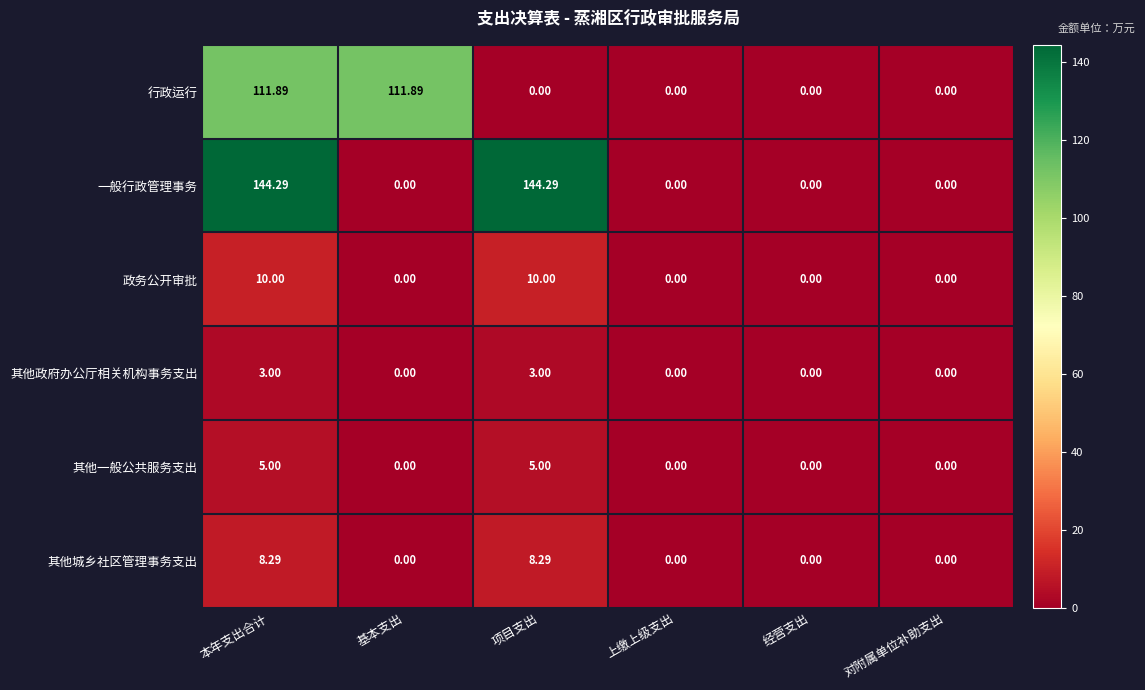

How many positive values does the 其他政府办公厅相关机构事务支出 series have?

2